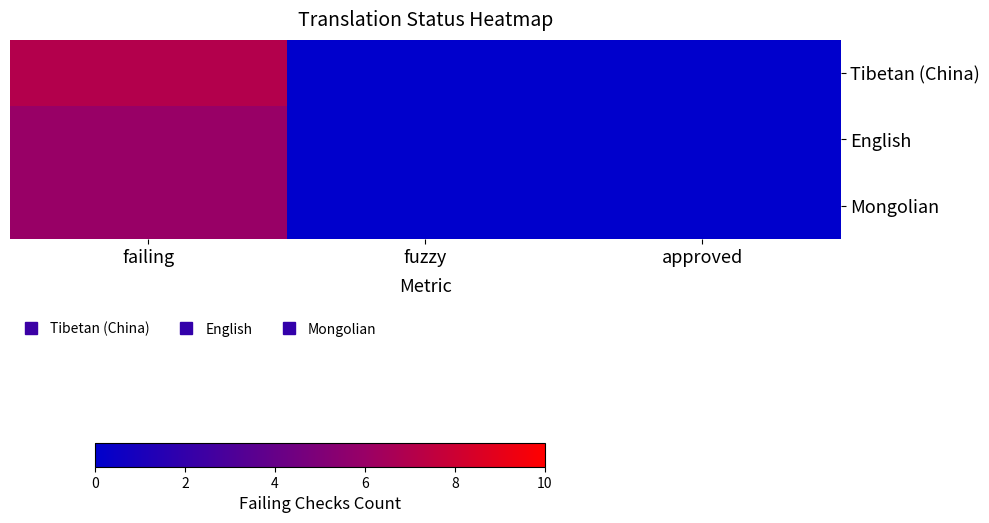

Which has a higher value, fuzzy or approved?

fuzzy